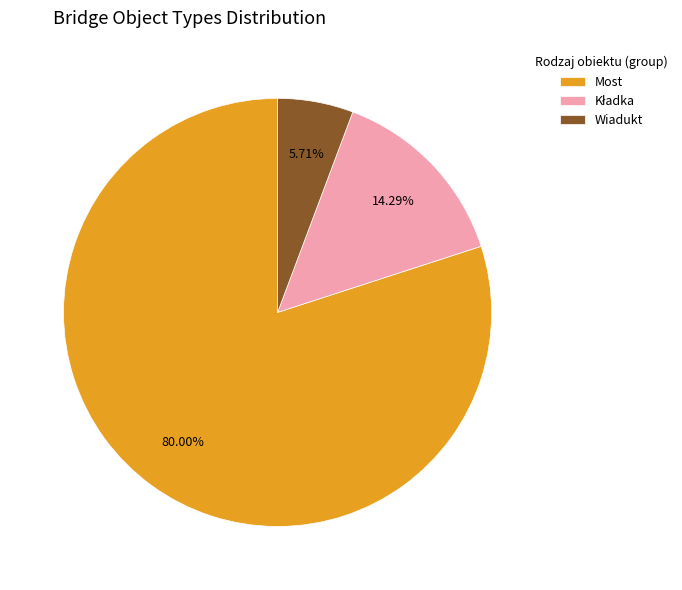

Which slice represents more than half of the pie?

Most